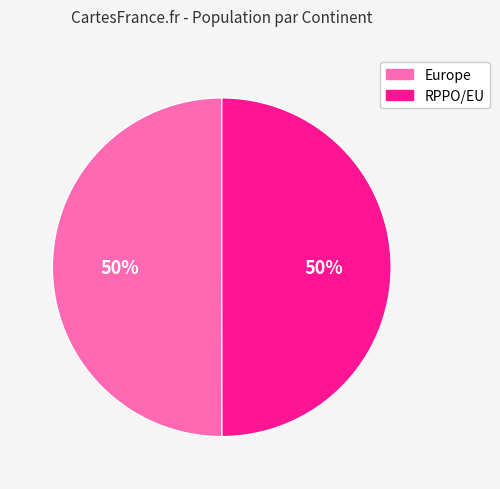

Is it true that Europe is 36% of the pie?

False